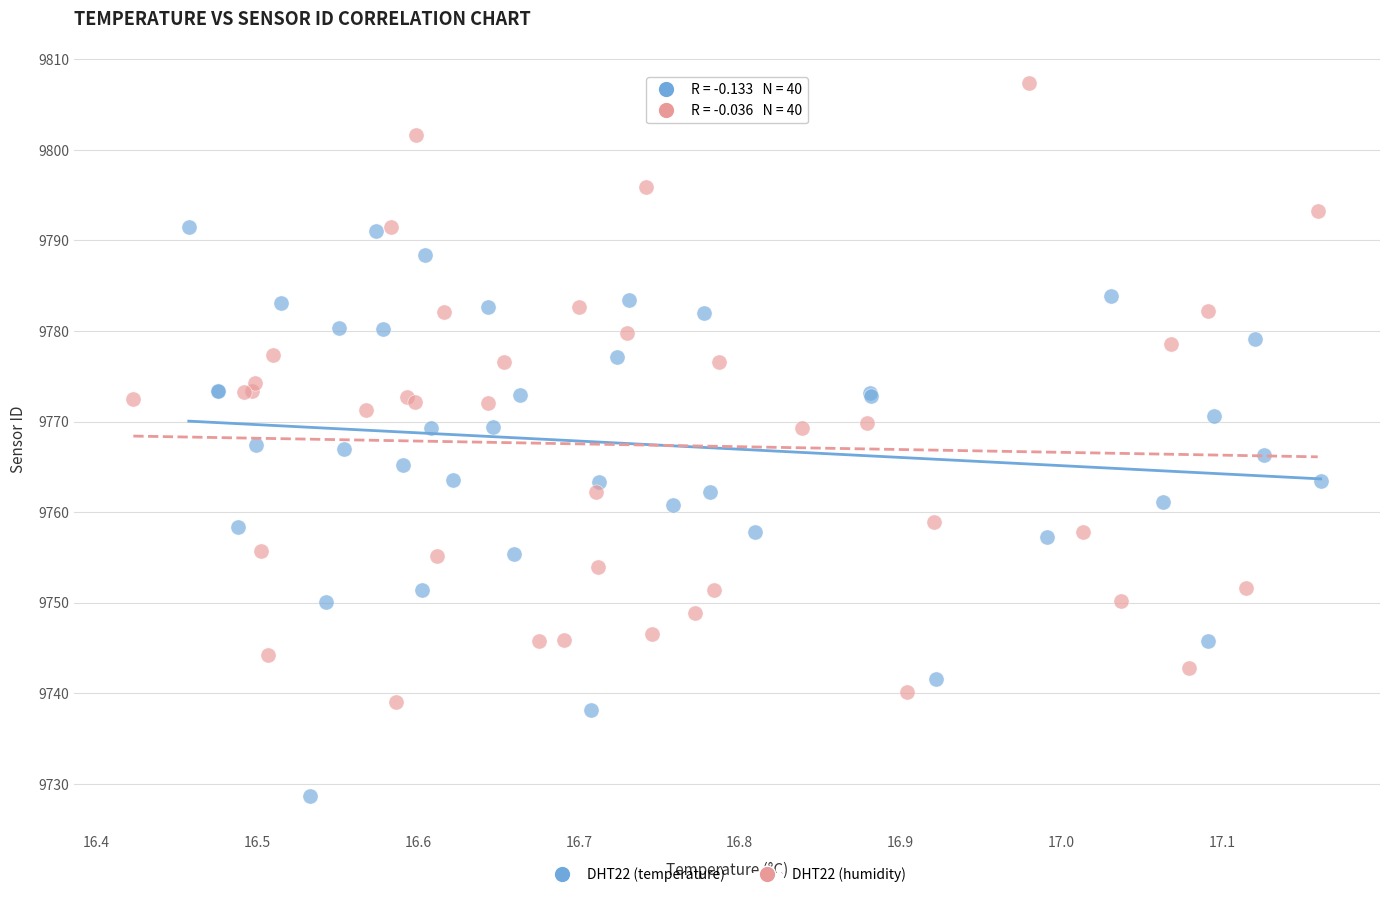

Which series contains the lowest Y value?

DHT22 (temperature)